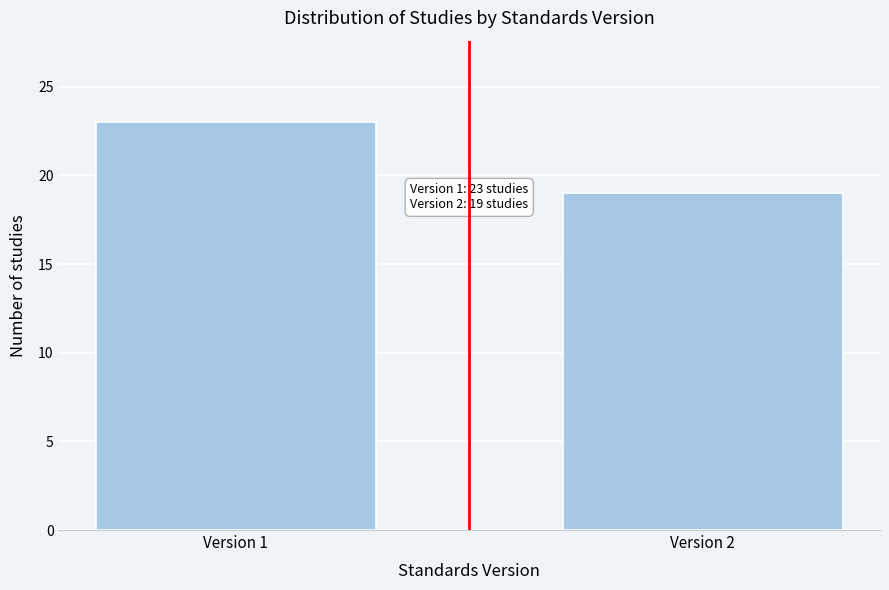

Reading right to left, list all the values displayed in this chart.

19	23